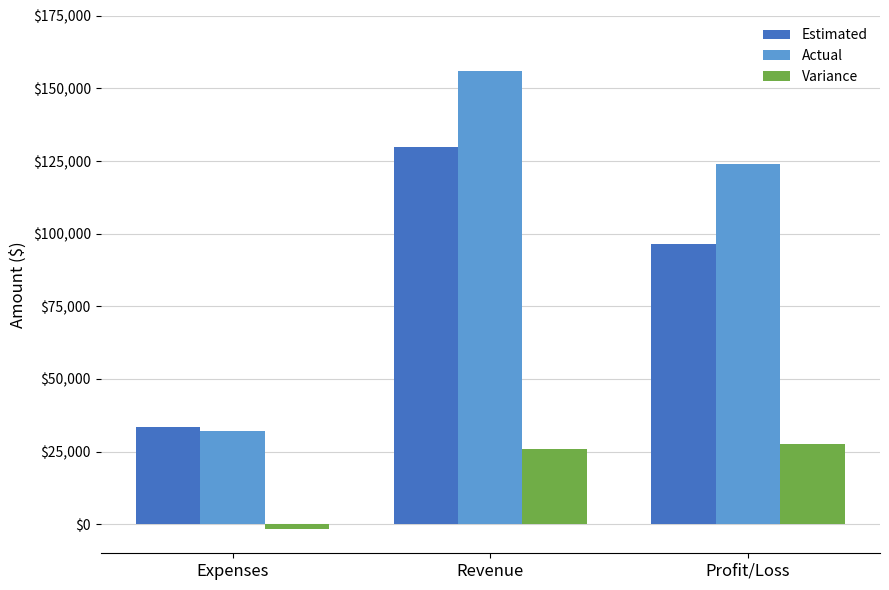

What is the difference between the highest and lowest values at Profit/Loss?

96500